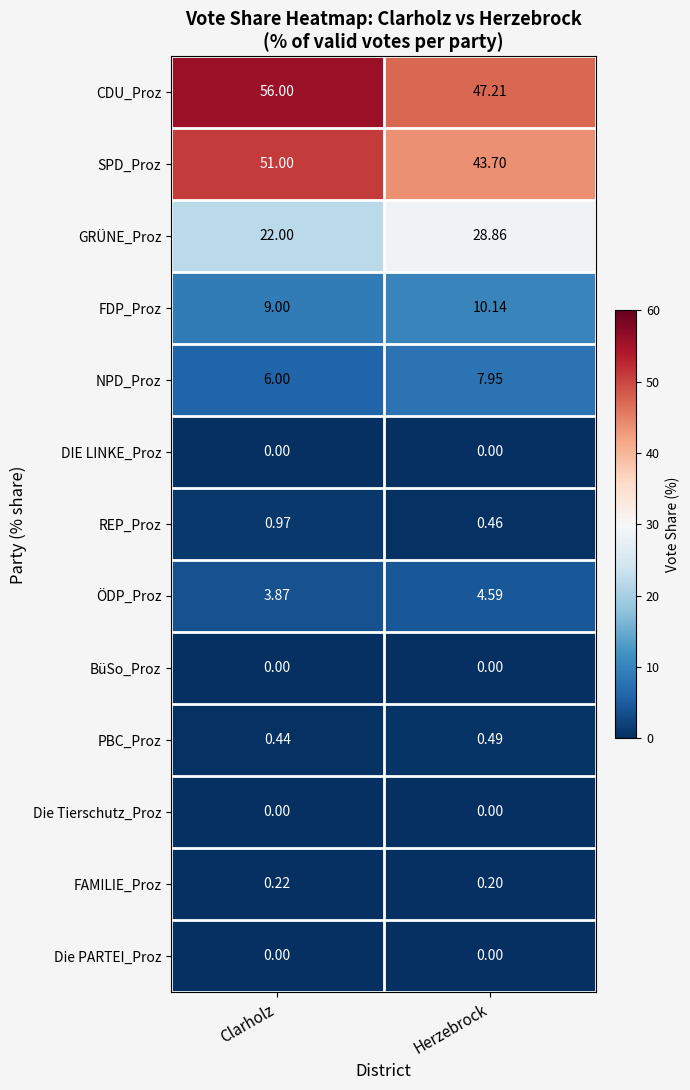

Which series has the largest total across all categories?

CDU_Proz